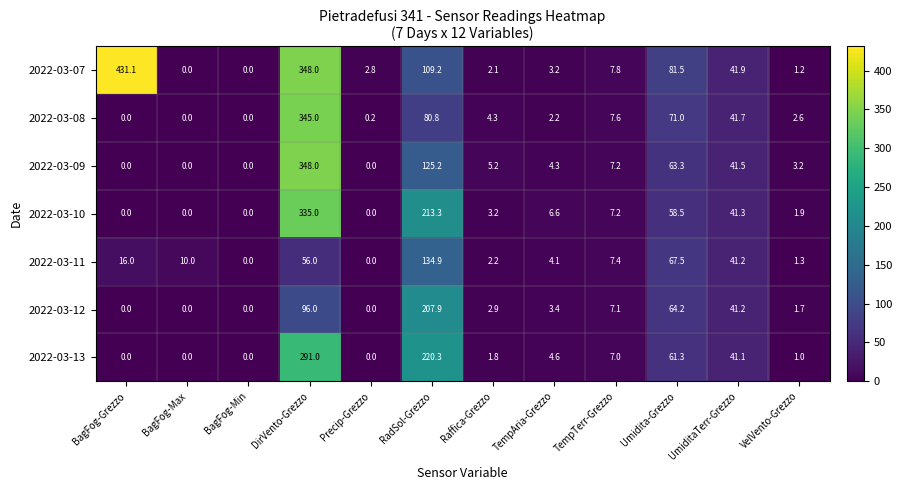

How many data points in 2022-03-09 are above 5?

6